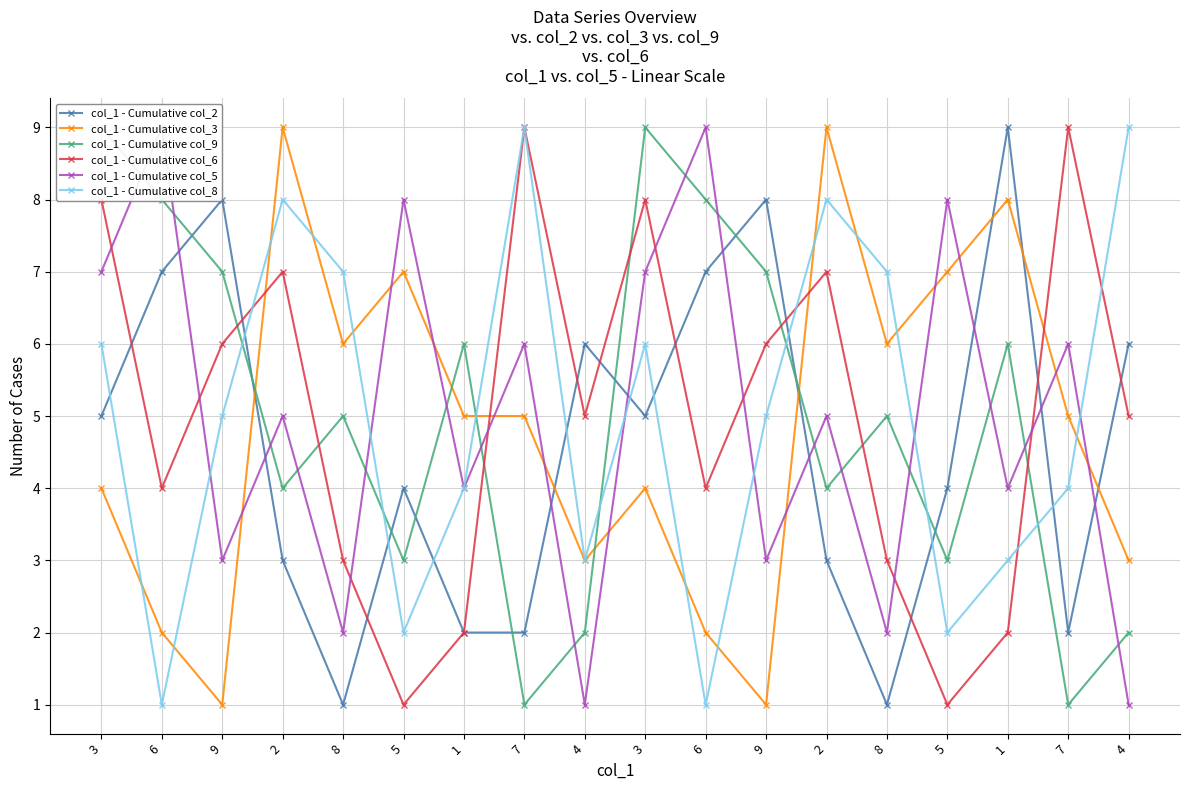

What is the value of the col_1 - Cumulative col_6 point at the 15th from the left?

1